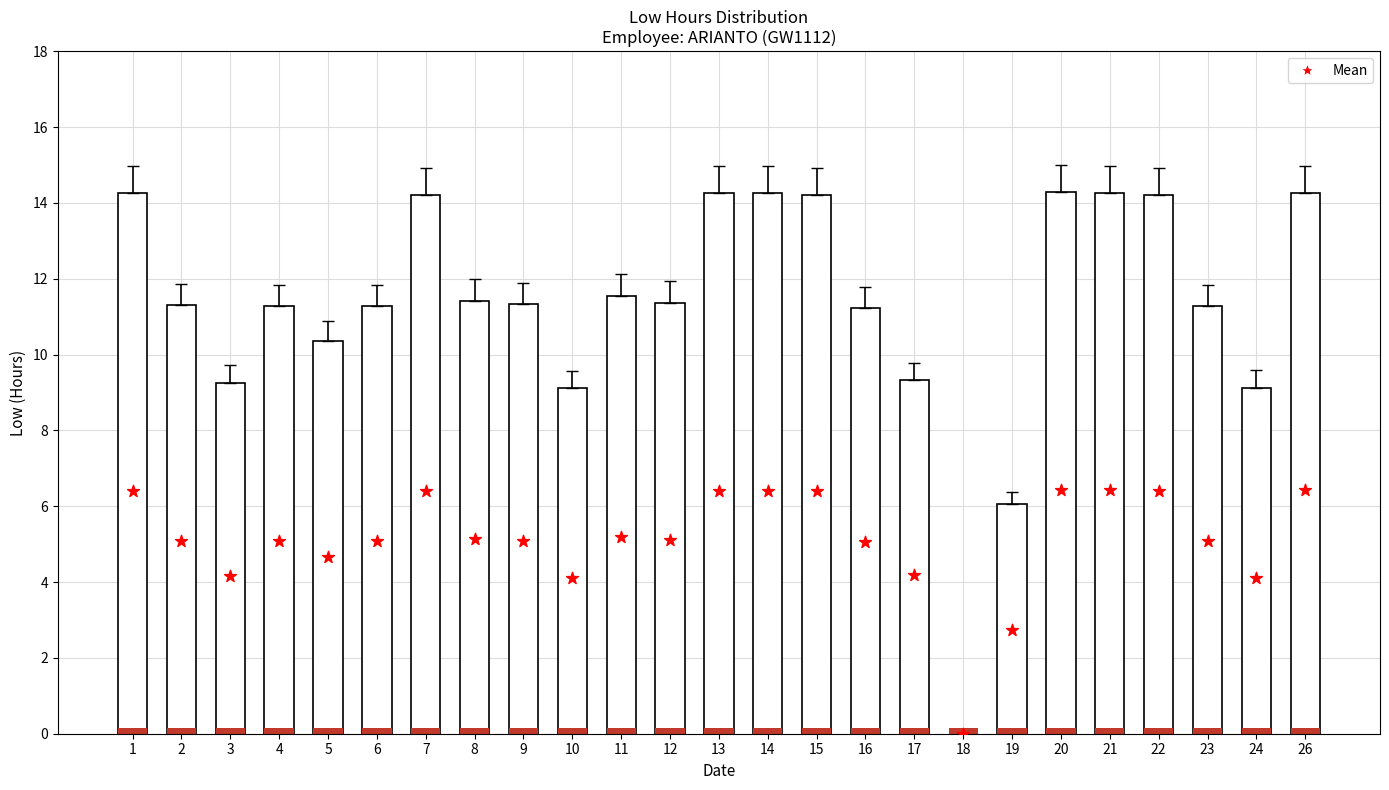

At which category is the sum across all series the highest?

20